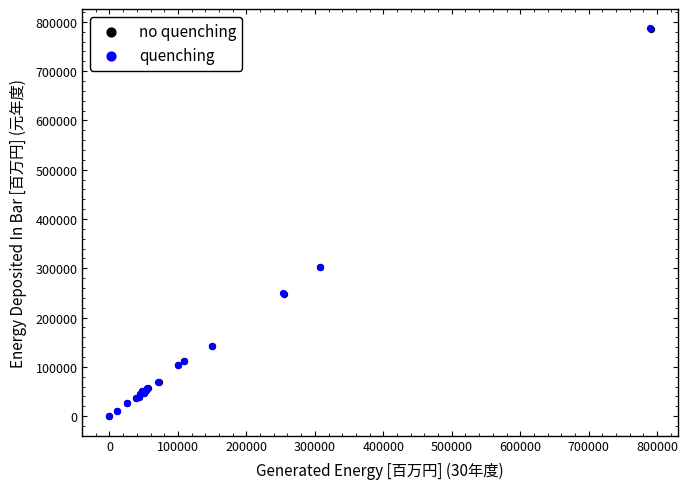

Which series has the largest Y range (max minus min)?

quenching